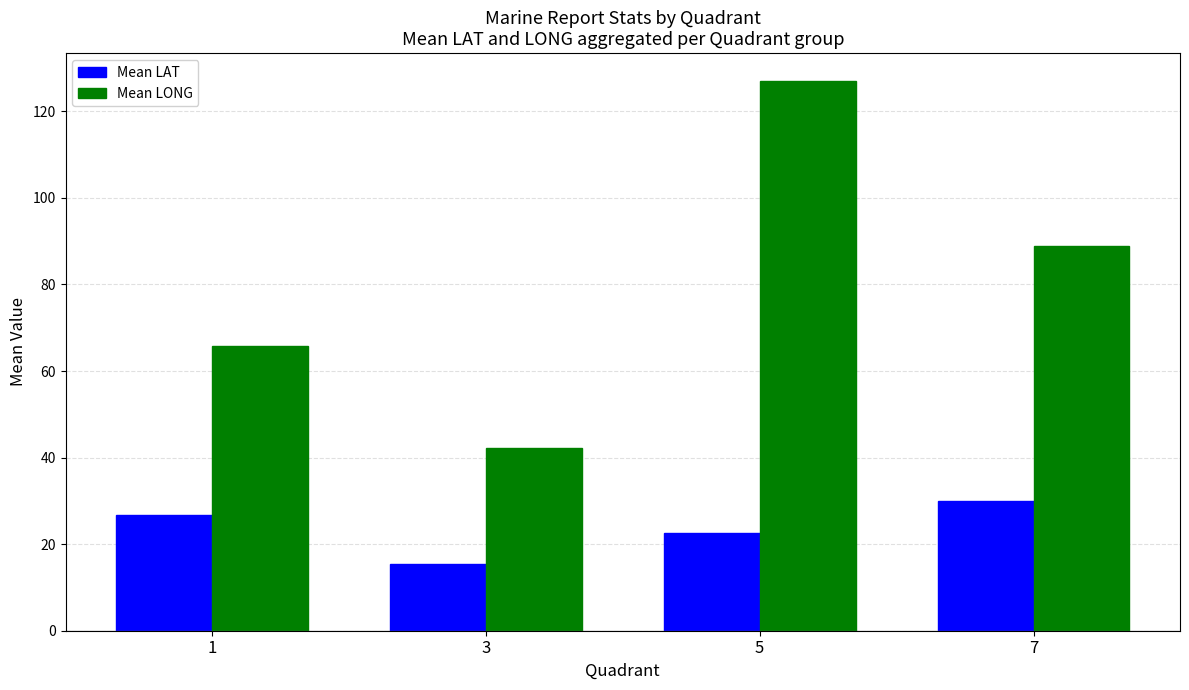

Which series changed the most between 5 and 7?

Mean LONG